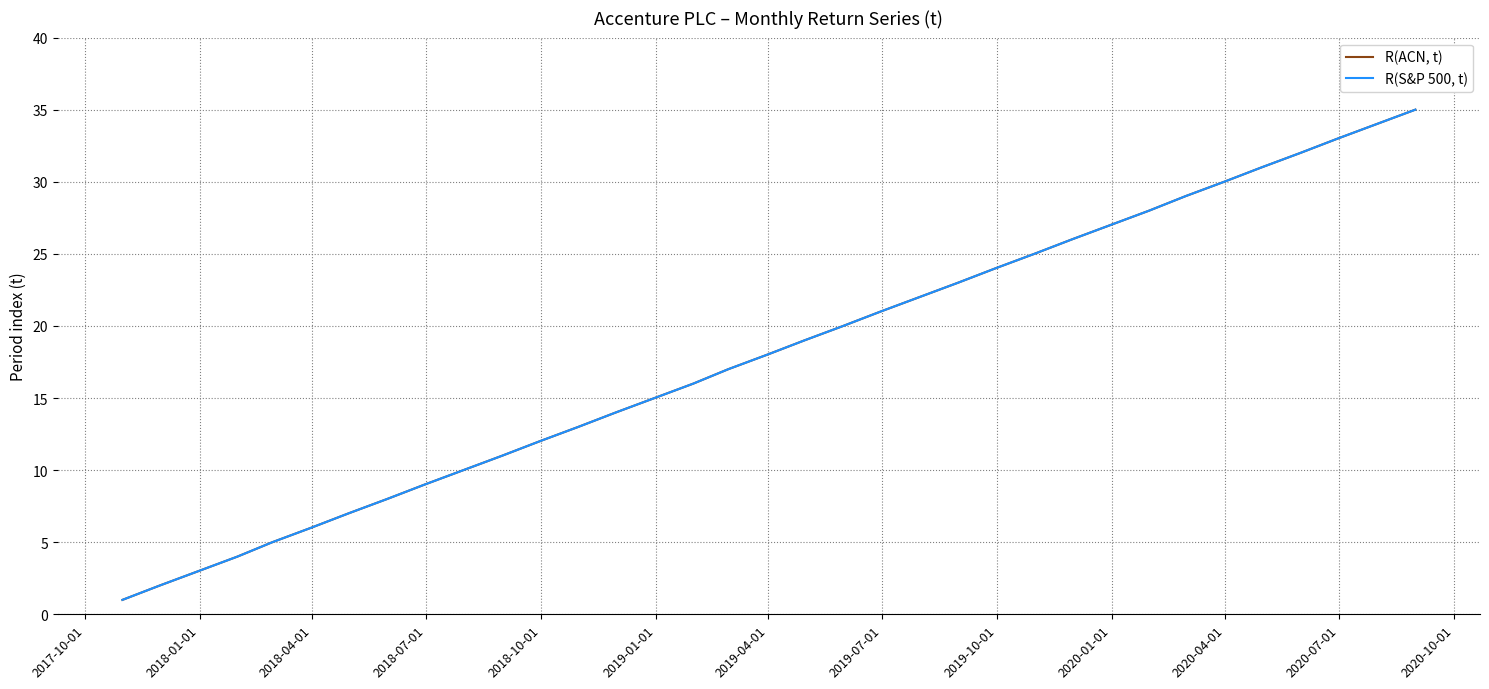

Does the chart display data point markers on the line(s)?

No